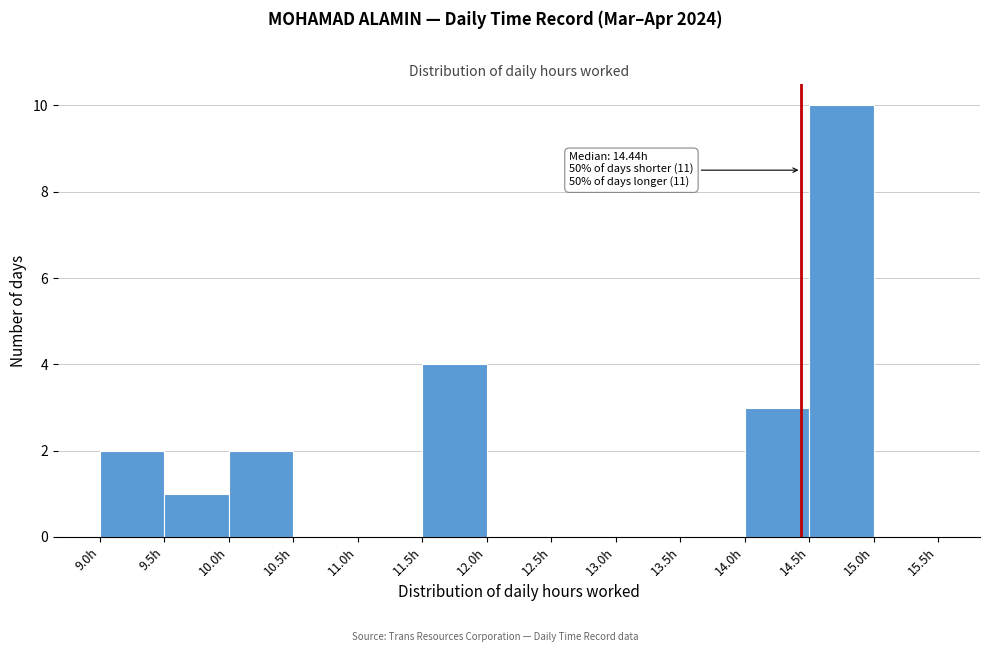

Which range on the x-axis has the tallest bar?

14.5 to 15.0